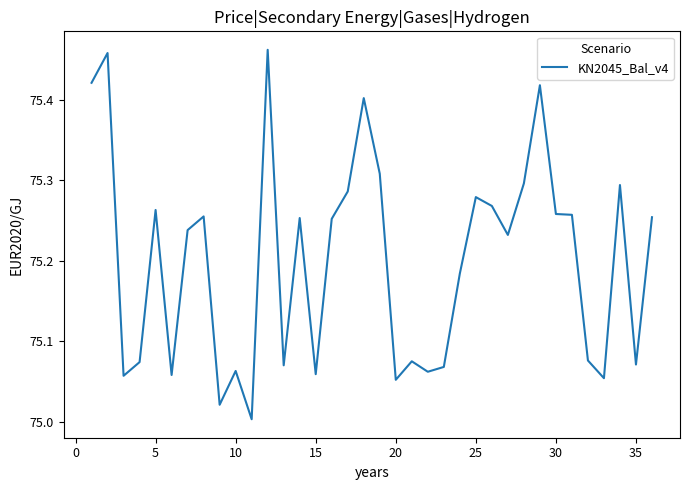

Is it true that the value at 25 is 18.4?

False